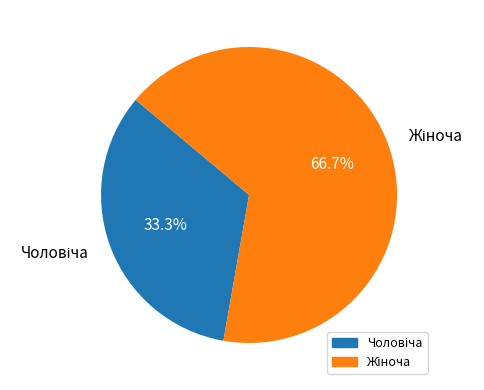

How many segments does this pie chart have?

2